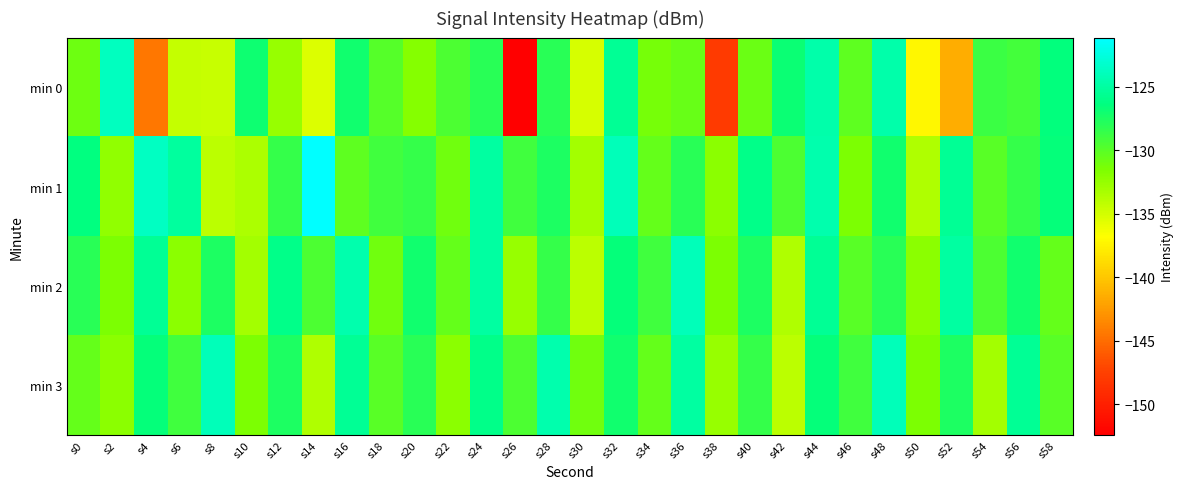

What is the total value across all series at s18?

-519.9